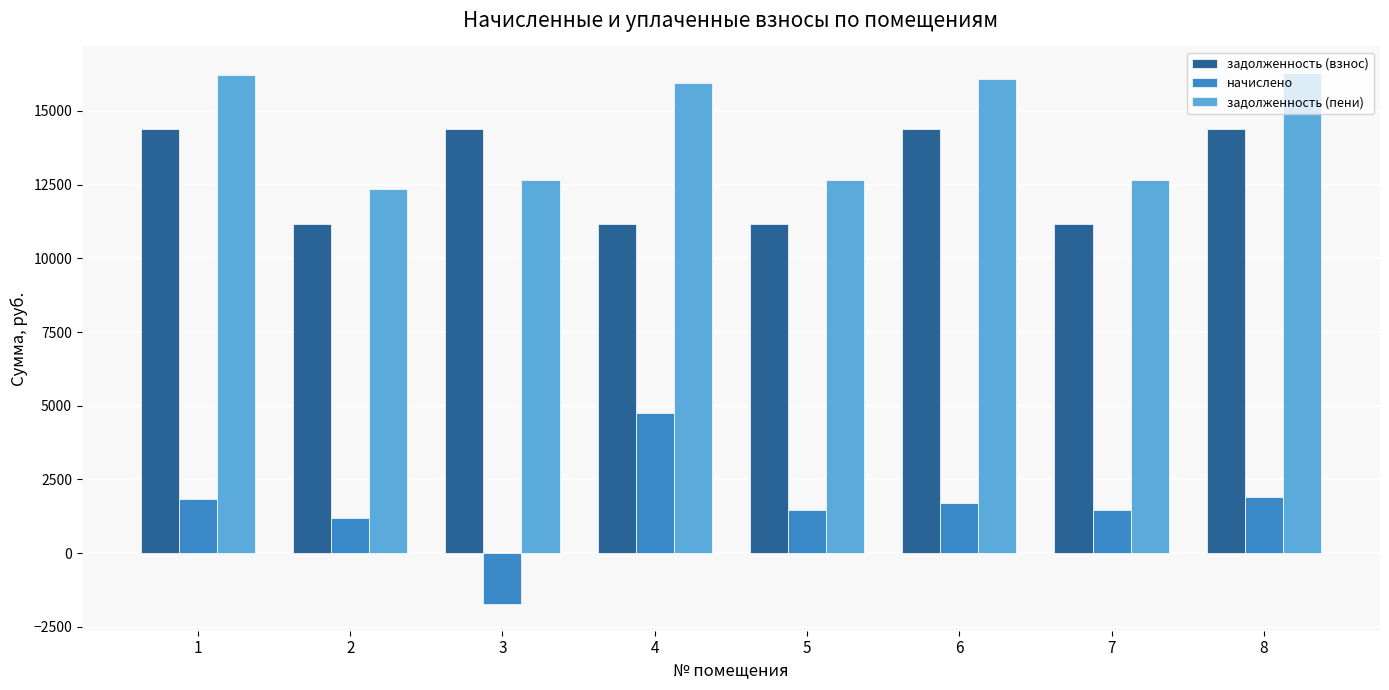

What is the sum of the задолженность (пени) values at 7 and 3?

25301.4